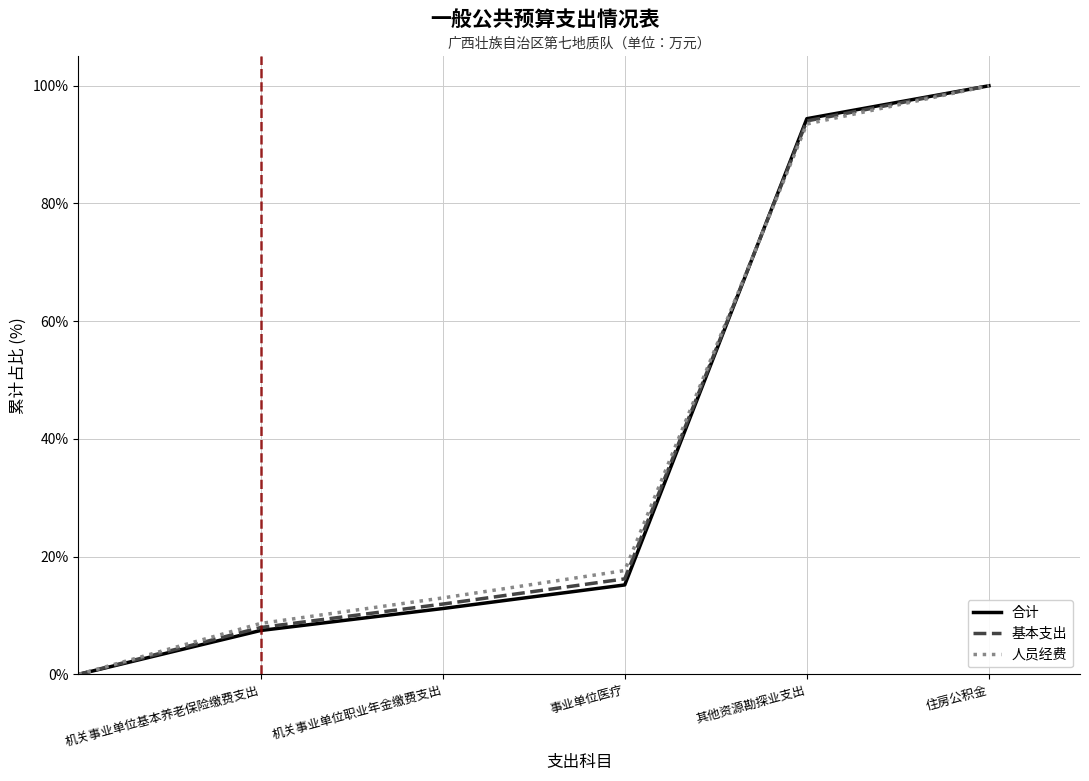

How many values in 人员经费 are above zero?

5